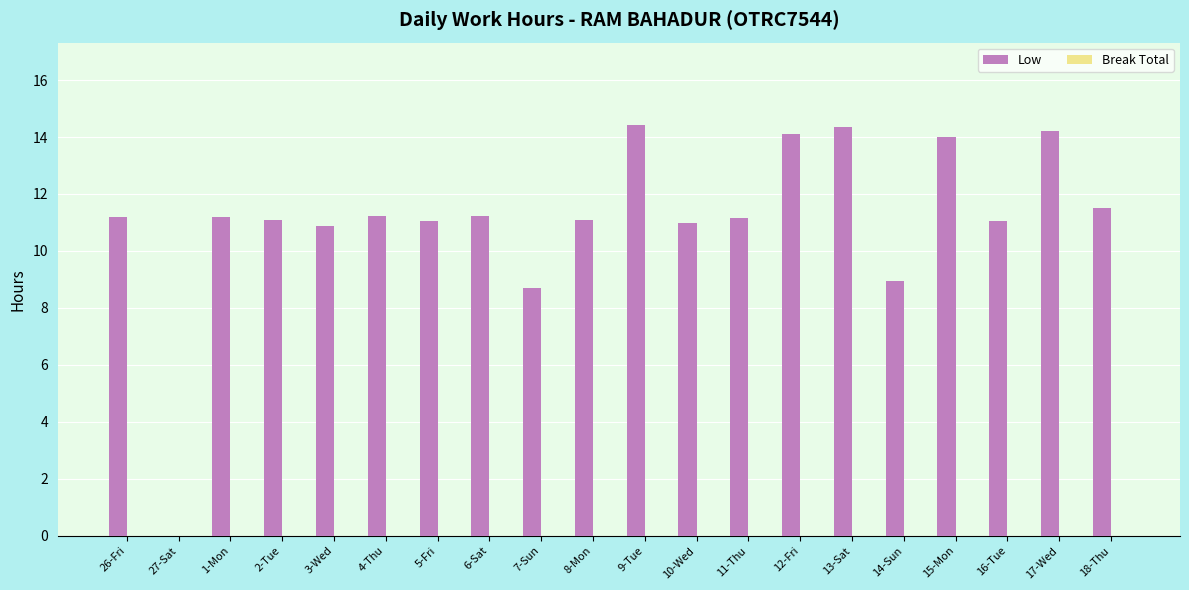

The value at 10-Wed is 11.0. True or false?

True